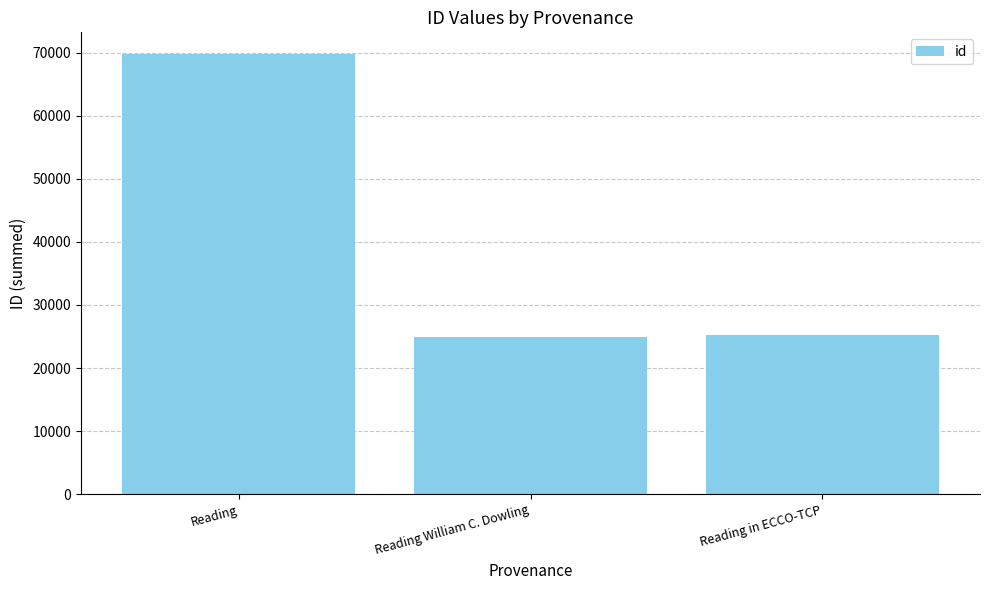

The value at Reading in ECCO-TCP is 25190. True or false?

True